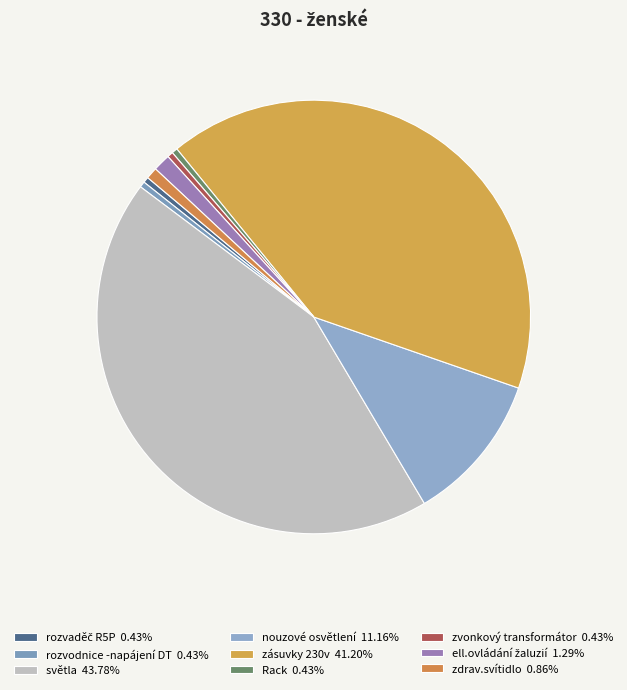

How many slices are in this pie chart?

9